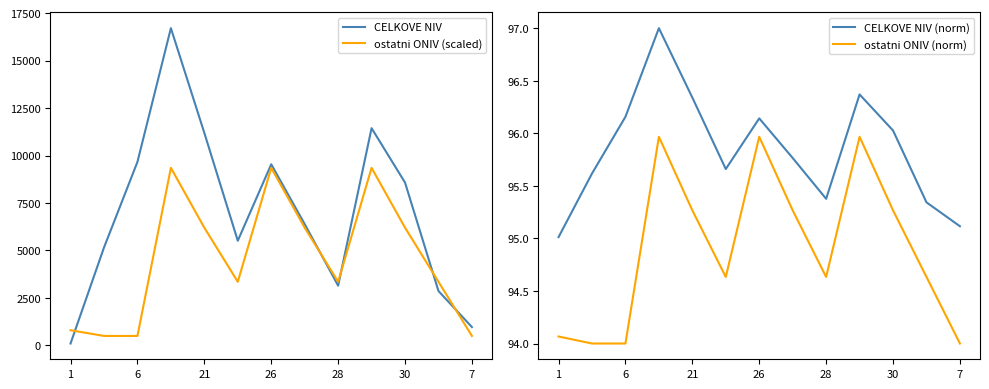

After their last crossing, which series has the higher values: ostatni ONIV (scaled) or CELKOVE NIV?

CELKOVE NIV